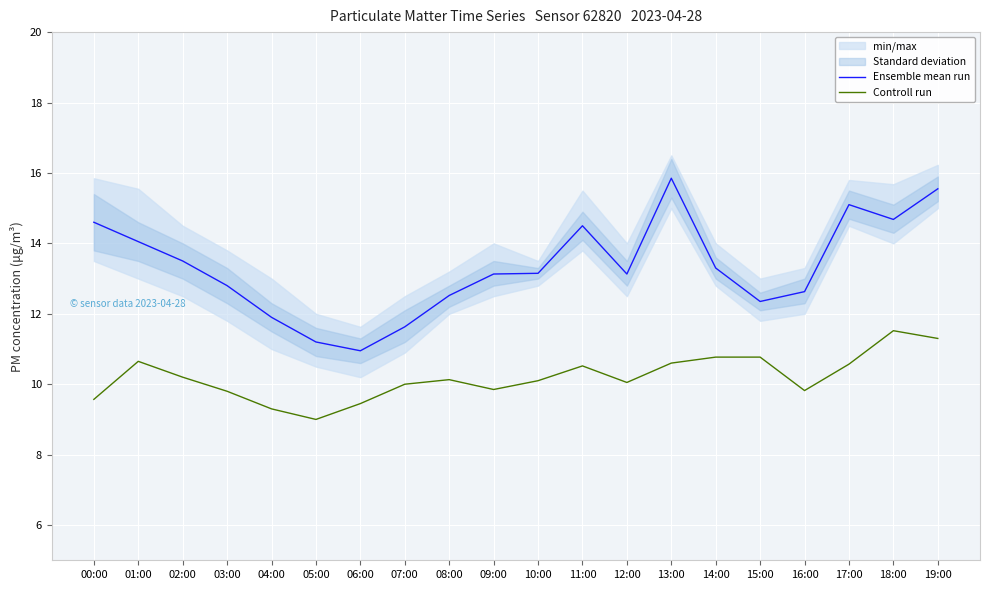

At which label is Ensemble mean run closest to 13?

09:00